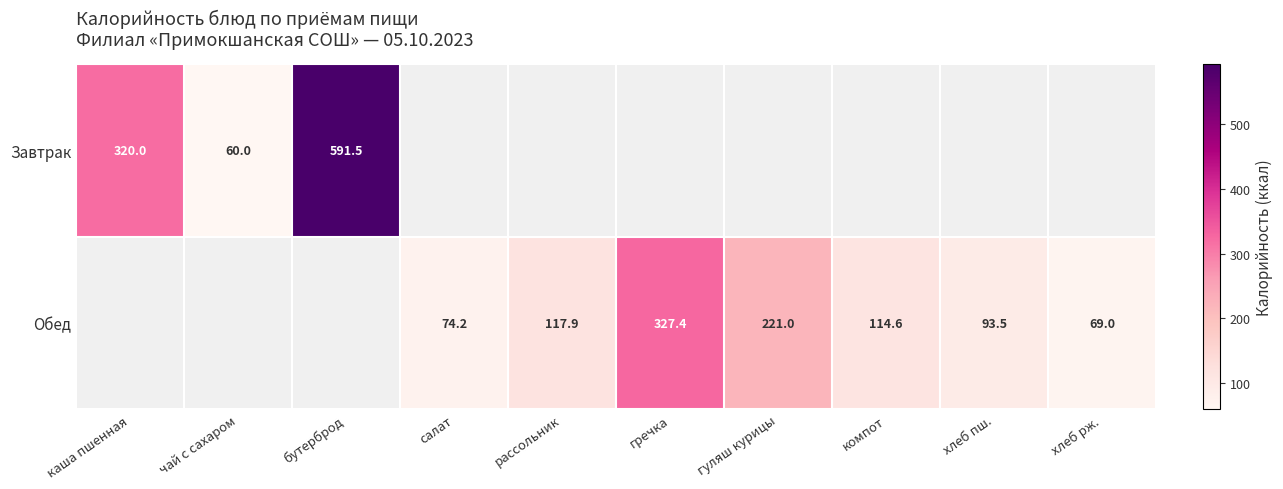

What is the sum of the Обед values at гречка and компот?

442.0